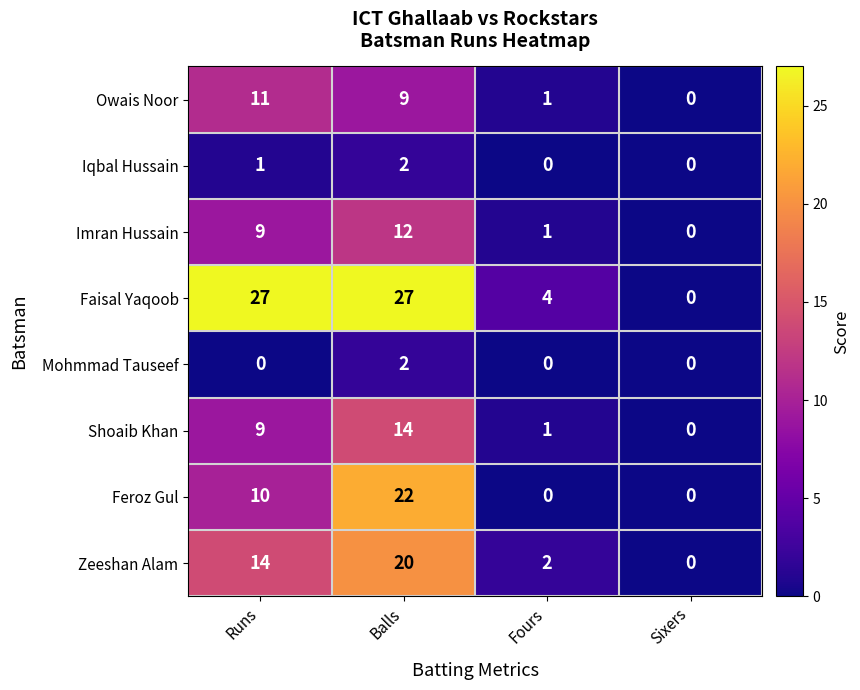

How many categories are shown in the chart?

4